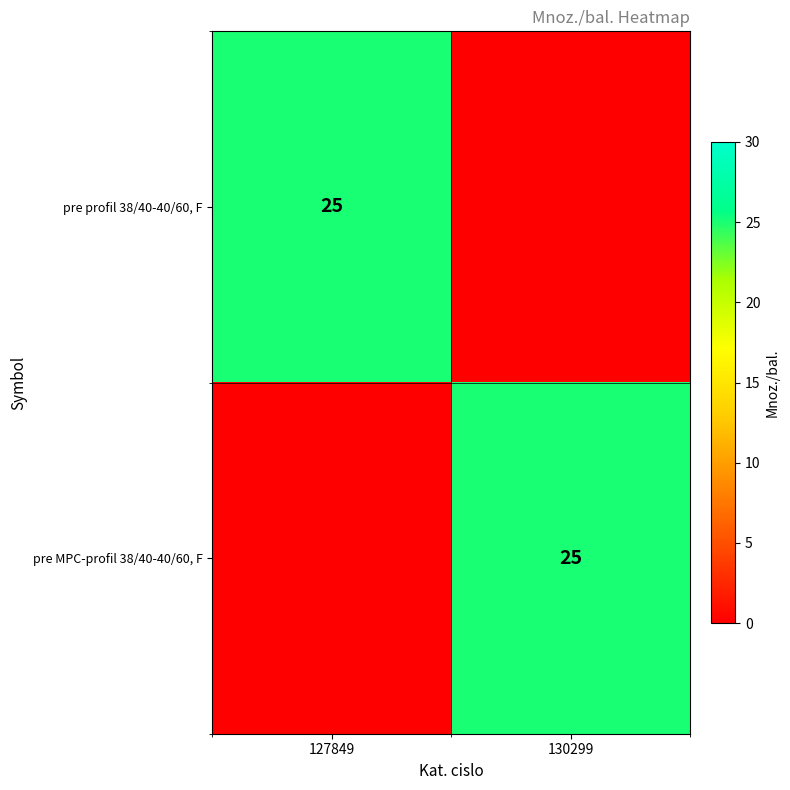

What is the total value across all series at 130299?

25